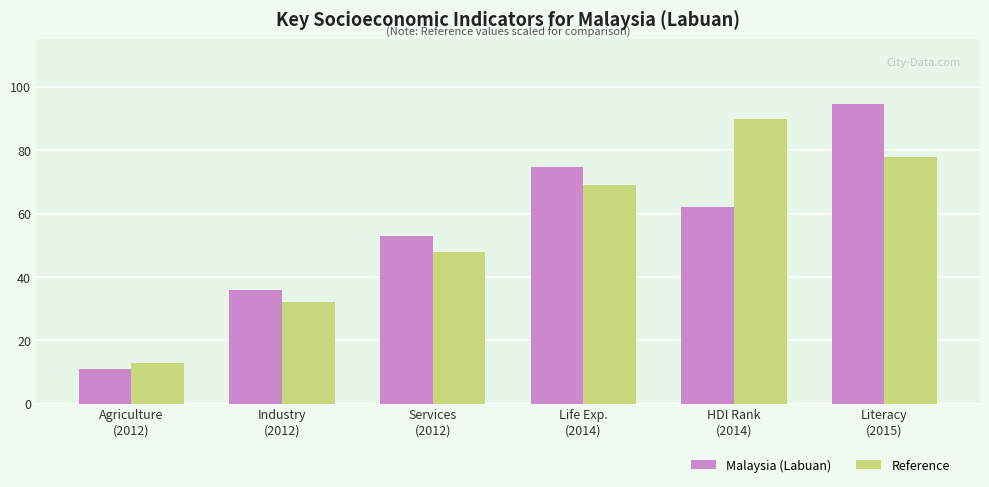

The Reference series shows 21.3 at Agriculture
(2012). True or false?

False